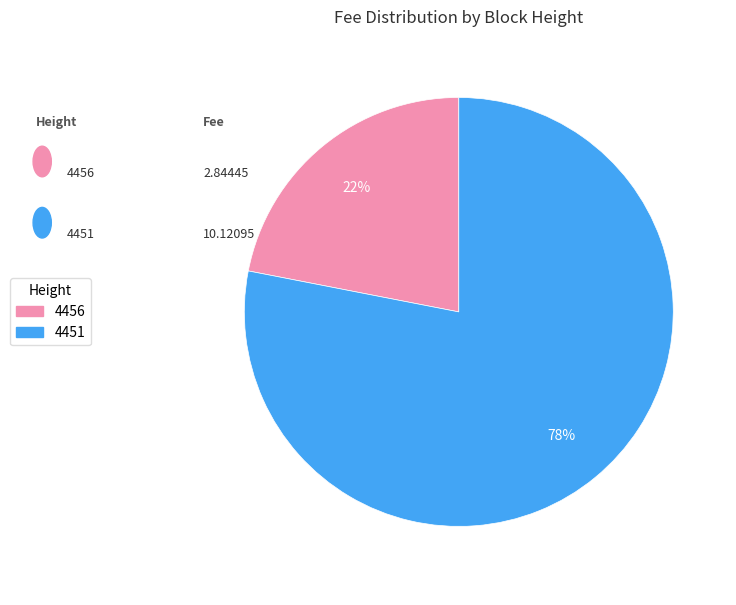

Which has a higher value, 4451 or 4456?

4451